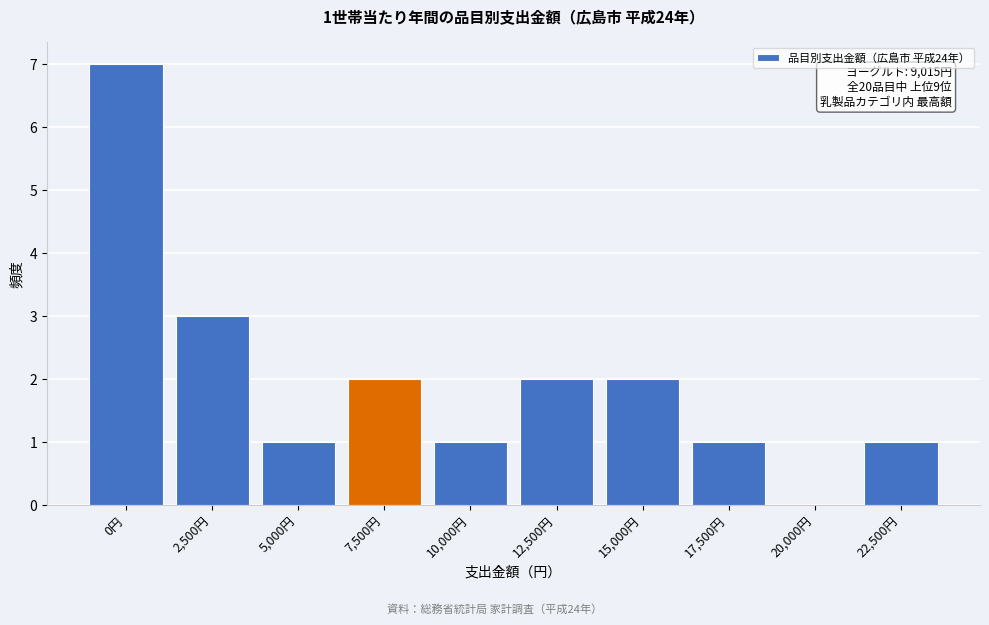

Reading left to right, what are all the values shown in this chart?

0円=7	2,500円=3	5,000円=1	7,500円=2	10,000円=1	12,500円=2	15,000円=2	17,500円=1	20,000円=0	22,500円=1